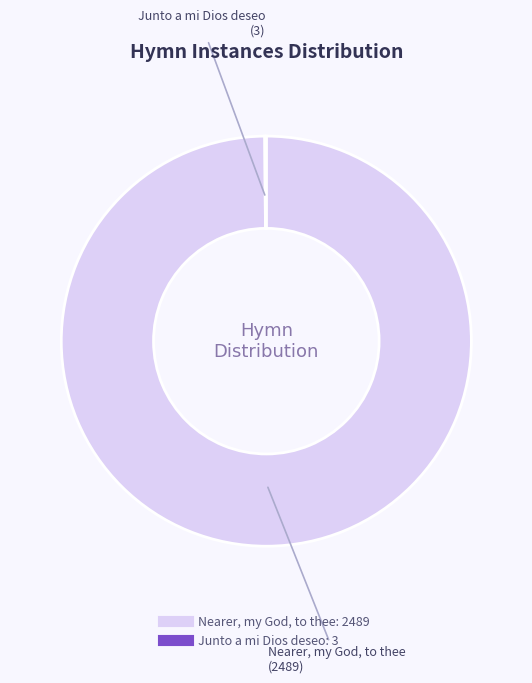

What is the largest slice in the pie chart?

Nearer, my God, to thee